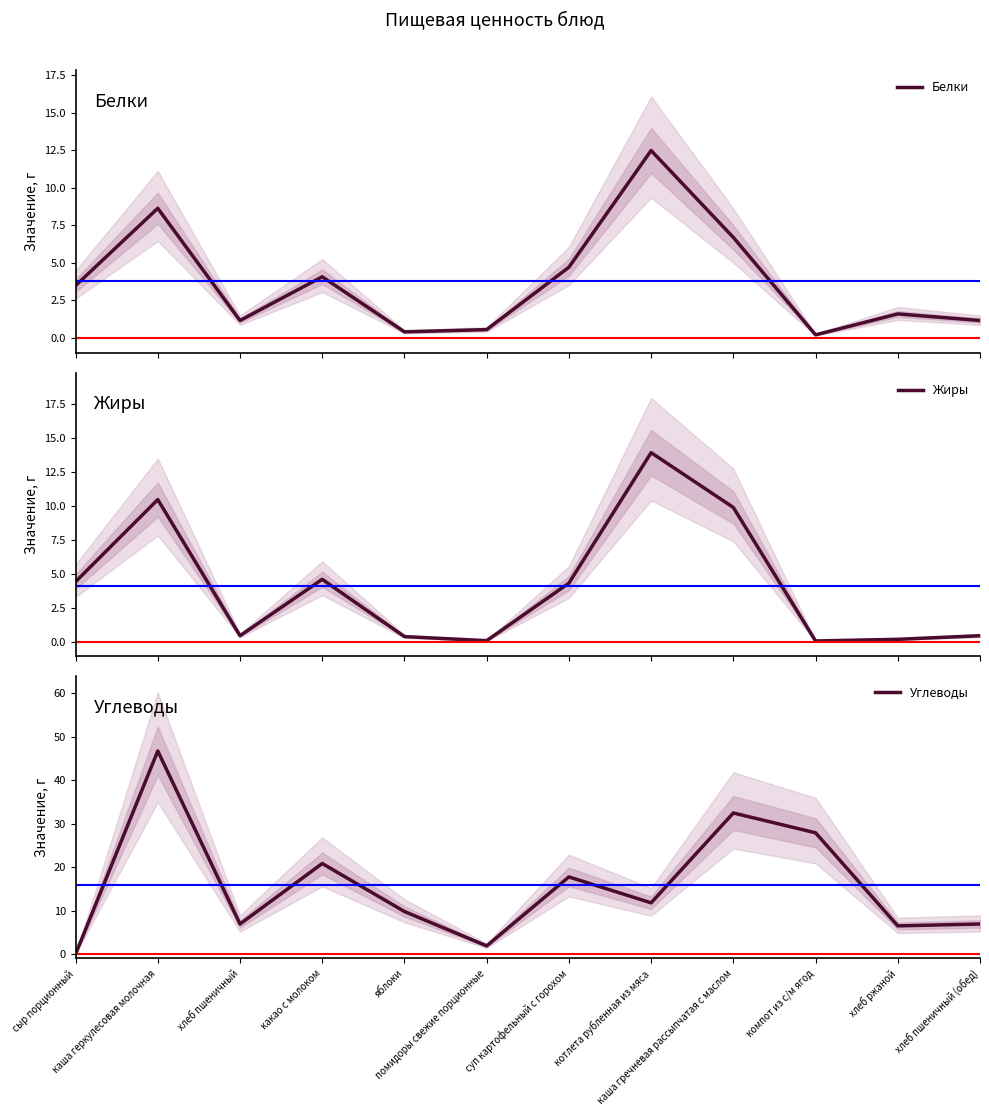

At which category does Белки reach its first local peak?

каша геркулесовая молочная